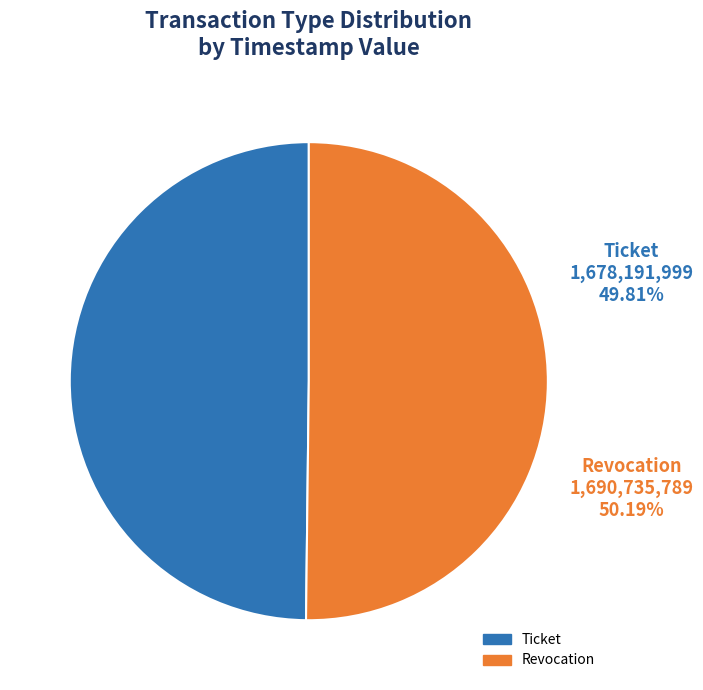

The Ticket slice represents 50% of the pie. True or false?

True